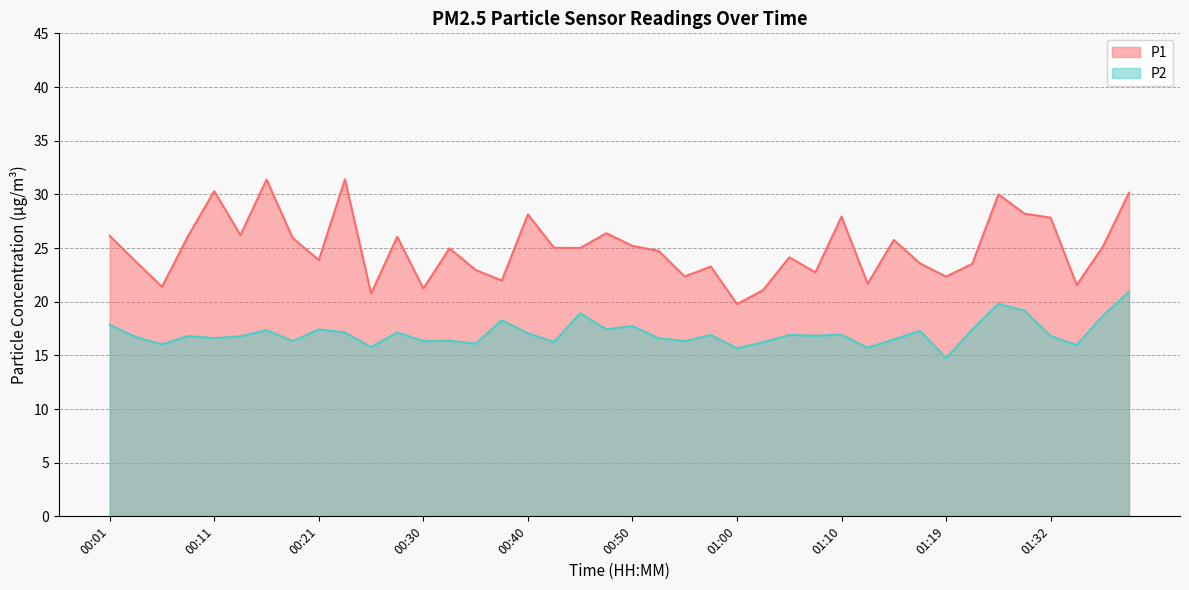

The value of P2 at 00:21 is 6.7. True or false?

False